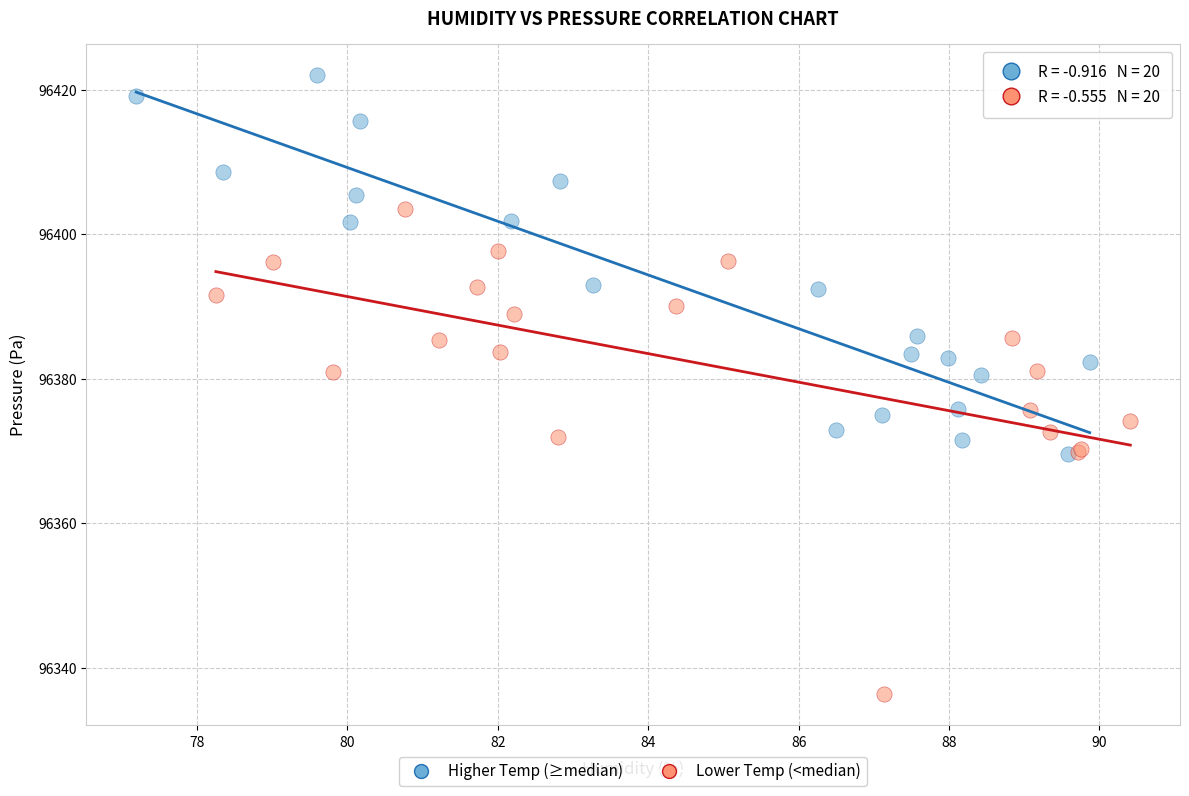

Which series has the largest Y range (max minus min)?

Lower Temp (<median)